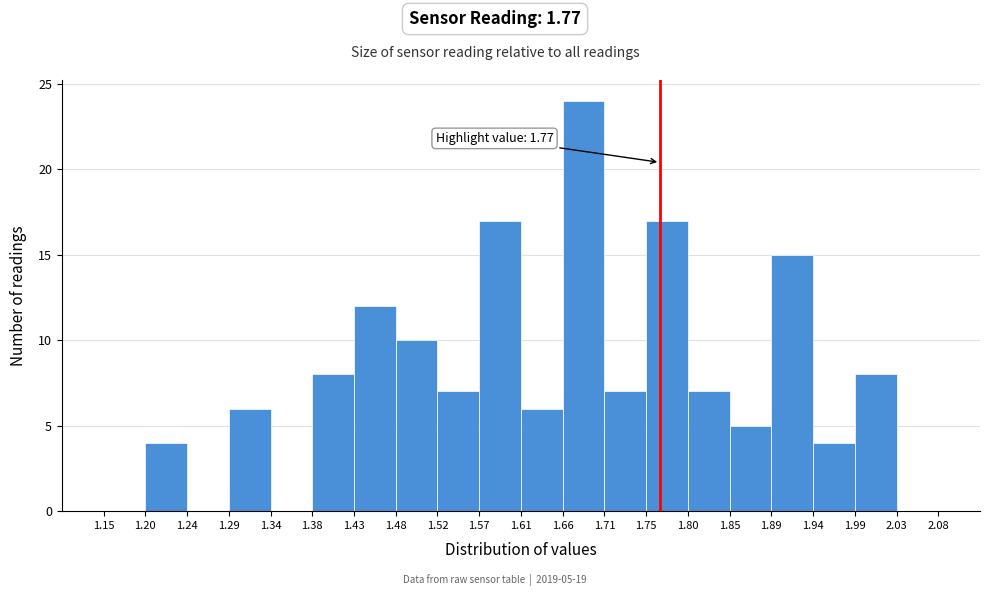

Over which range of the x-axis is the bar tallest?

1.66 to 1.71